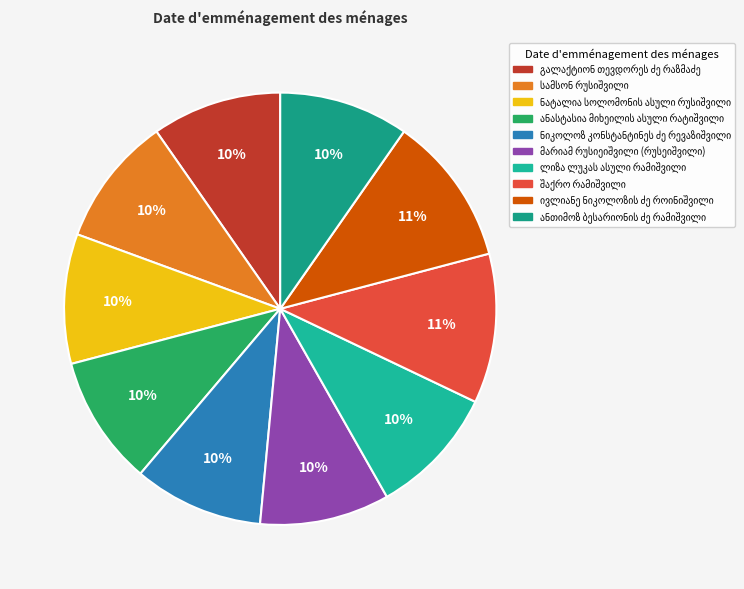

What is the smallest slice in the pie chart?

ანთიმოზ ბესარიონის ძე რამიშვილი